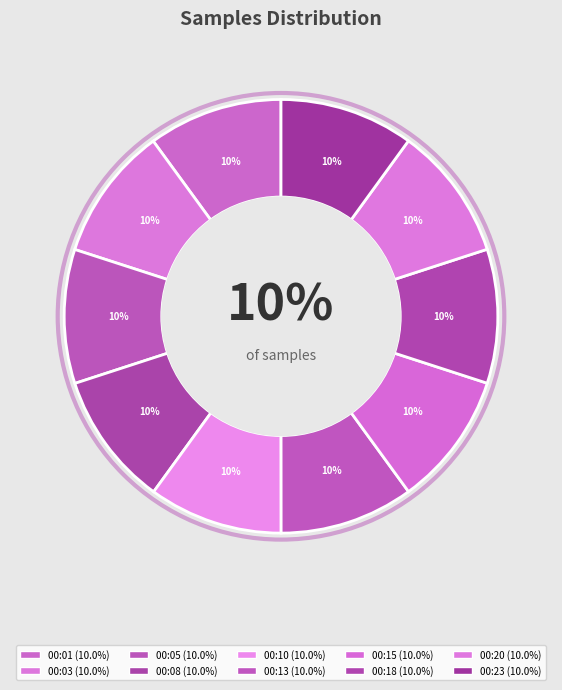

Which slice is the largest?

00:01